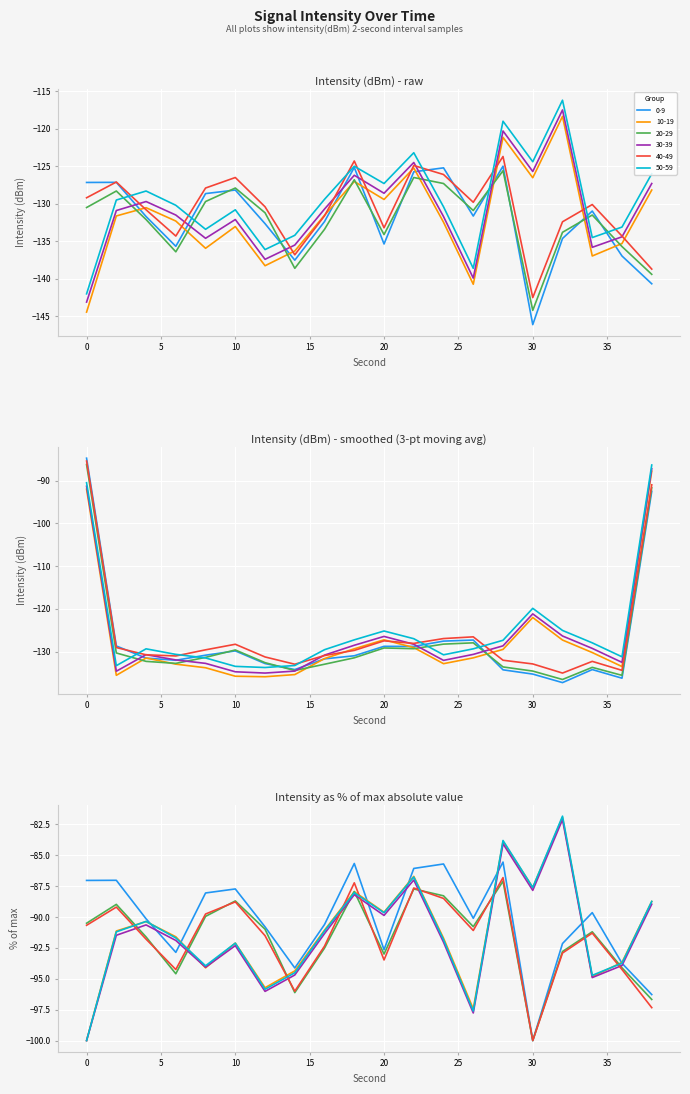

True or false: 10-19 and 30-39 cross at least once.

False